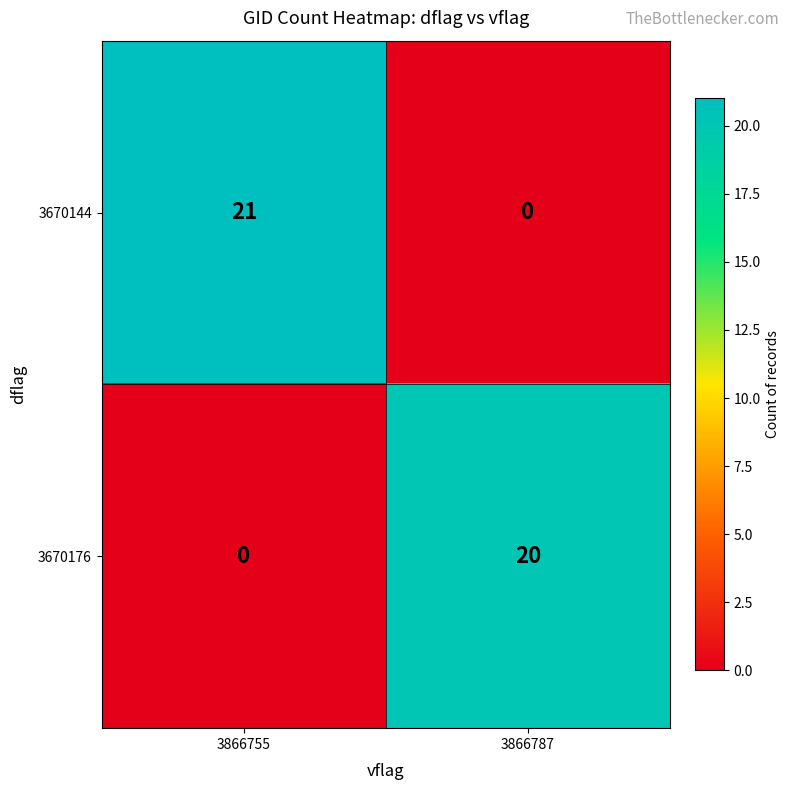

What is the greatest value displayed?

21